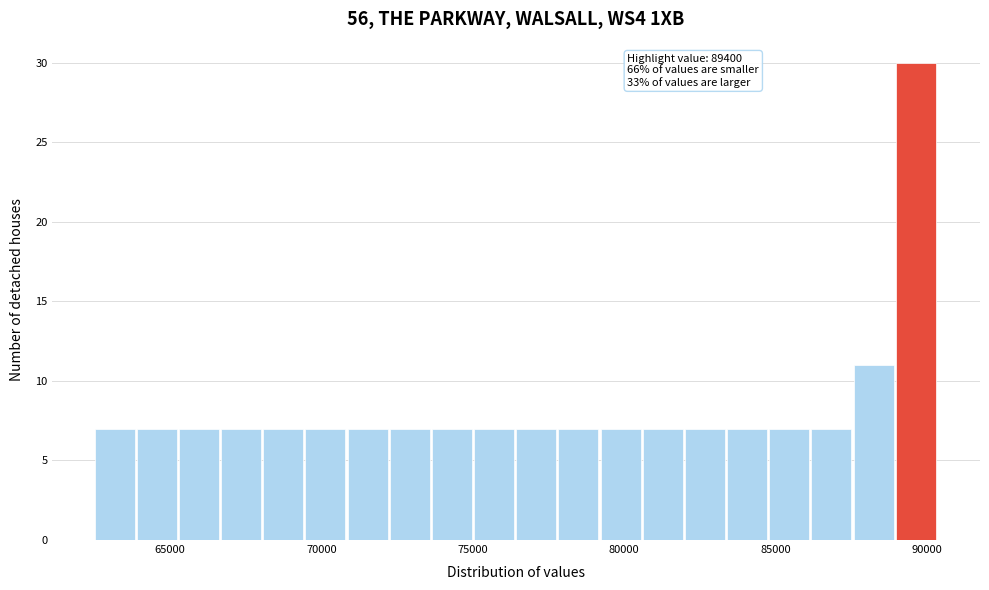

Around what value on the x-axis is the tallest bar? Give the approximate position of its centre, as read against the axis.

89500